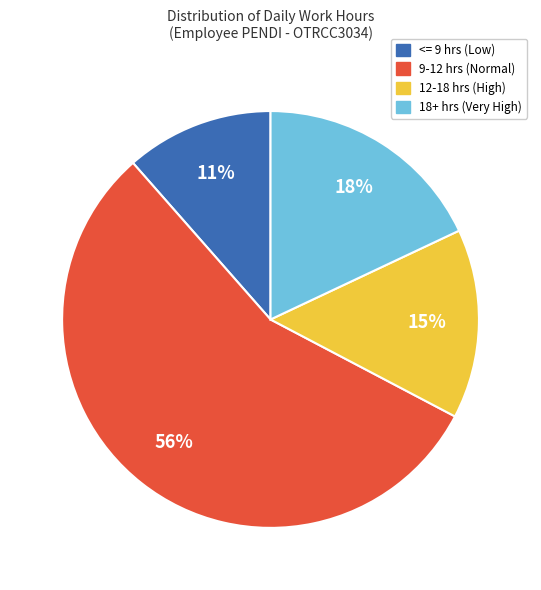

To the nearest percent, what is the average slice percentage?

25%